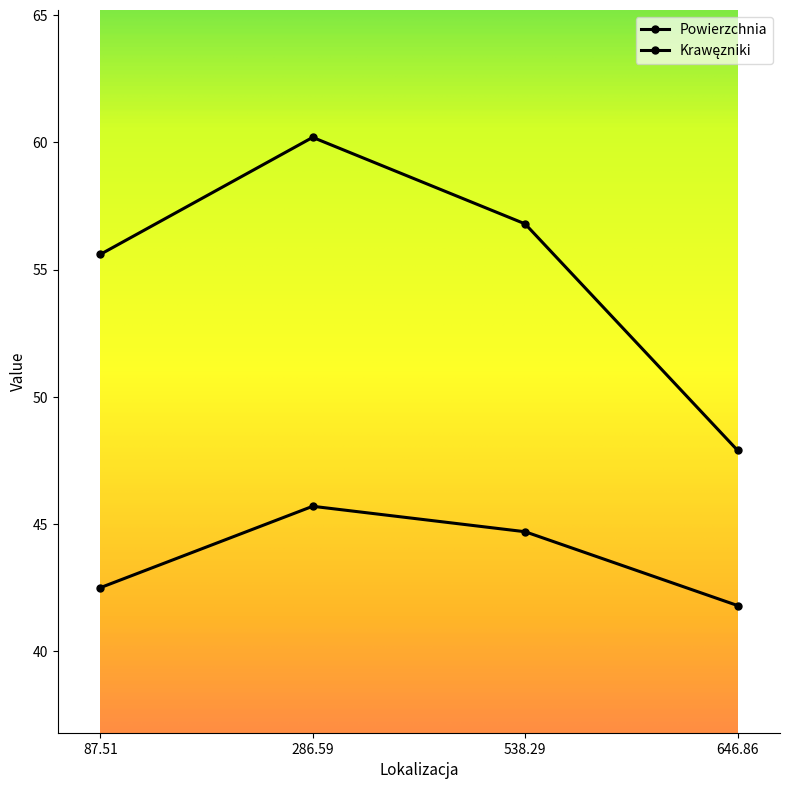

True or false: Powierzchnia and Krawęzniki cross at least once.

False